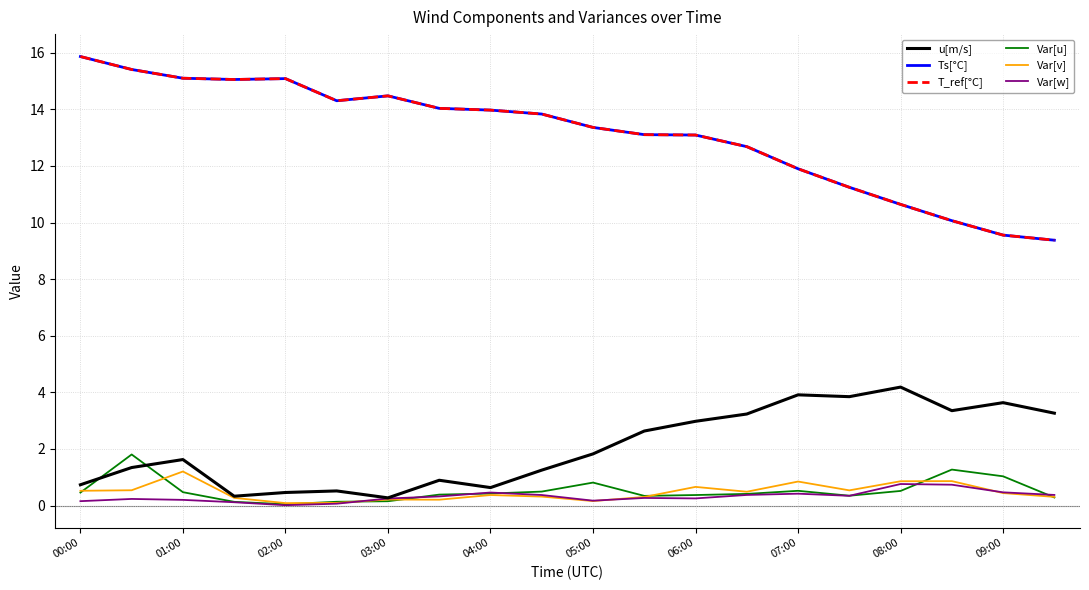

Where is the first local maximum for Var[v]?

01:00